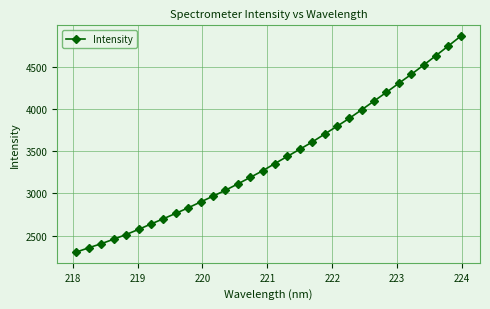

What is the value of the 4th point from the left?

2456.7